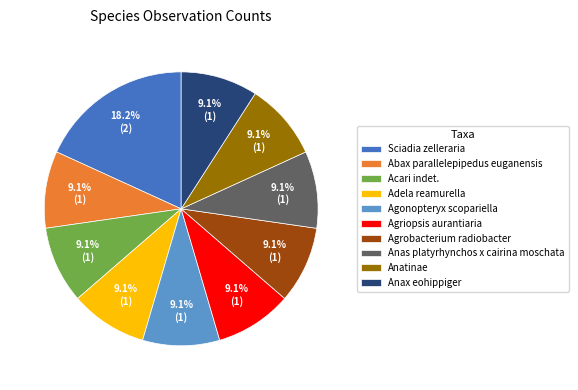

To the nearest percent, what is the average slice percentage?

10%